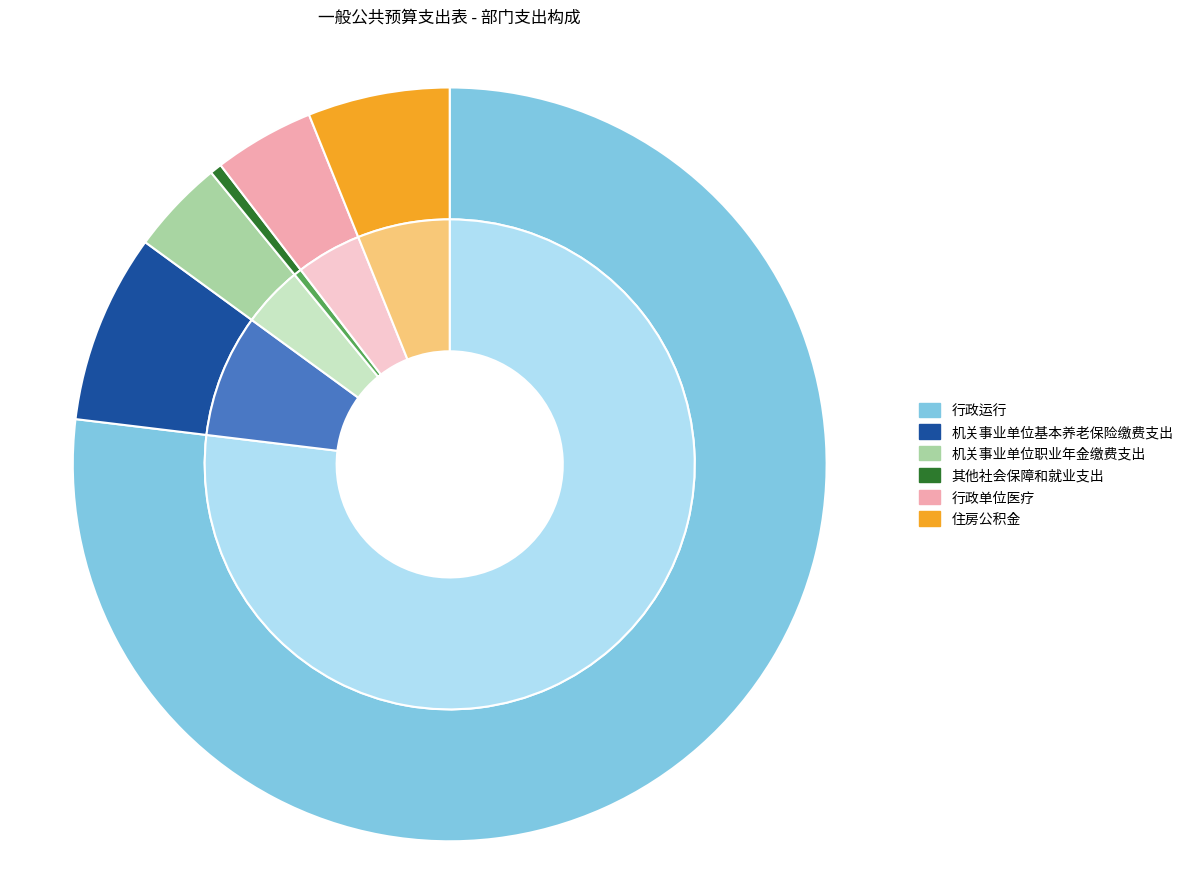

Which slice is the smallest?

其他社会保障和就业支出